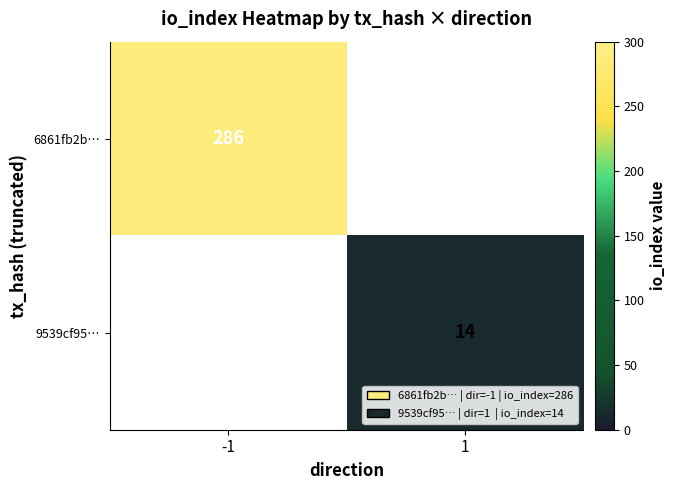

The value of 9539cf95… at 1 is 8.5. True or false?

False